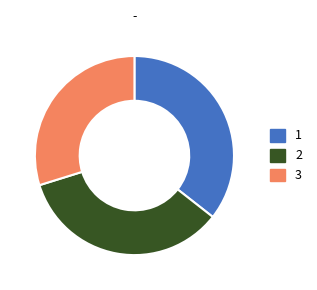

Count the number of slices in the pie.

3